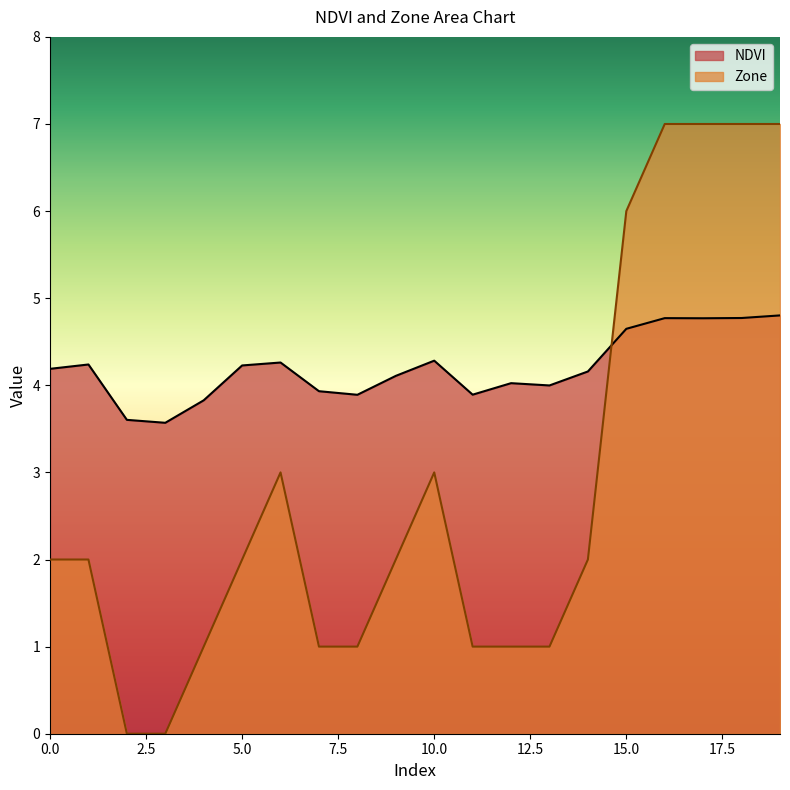

True or false: NDVI and Zone cross at least once.

True